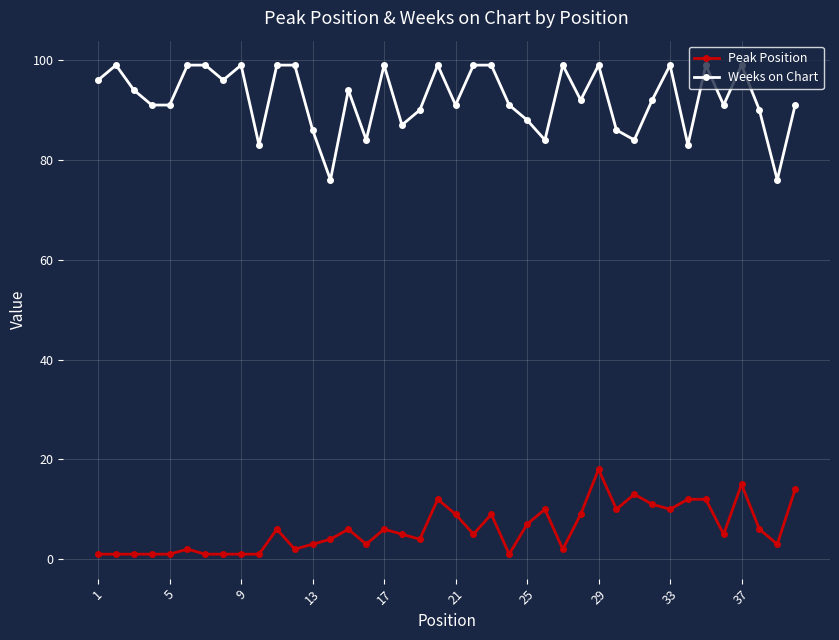

True or false: Weeks on Chart and Peak Position cross at least once.

False